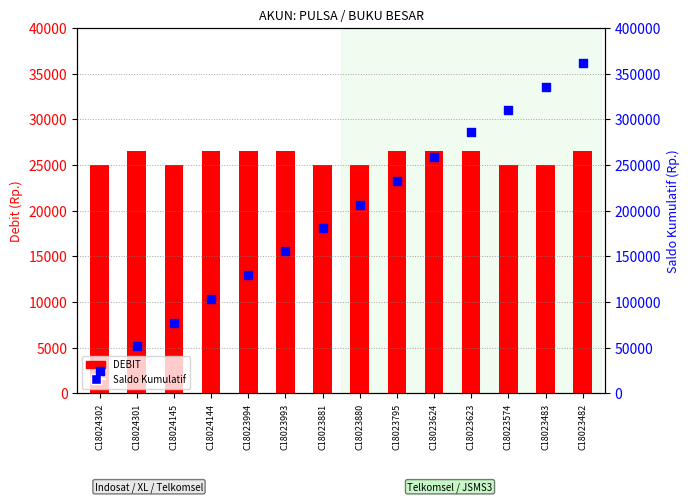

What is the total value across all series at C18023993?

182500